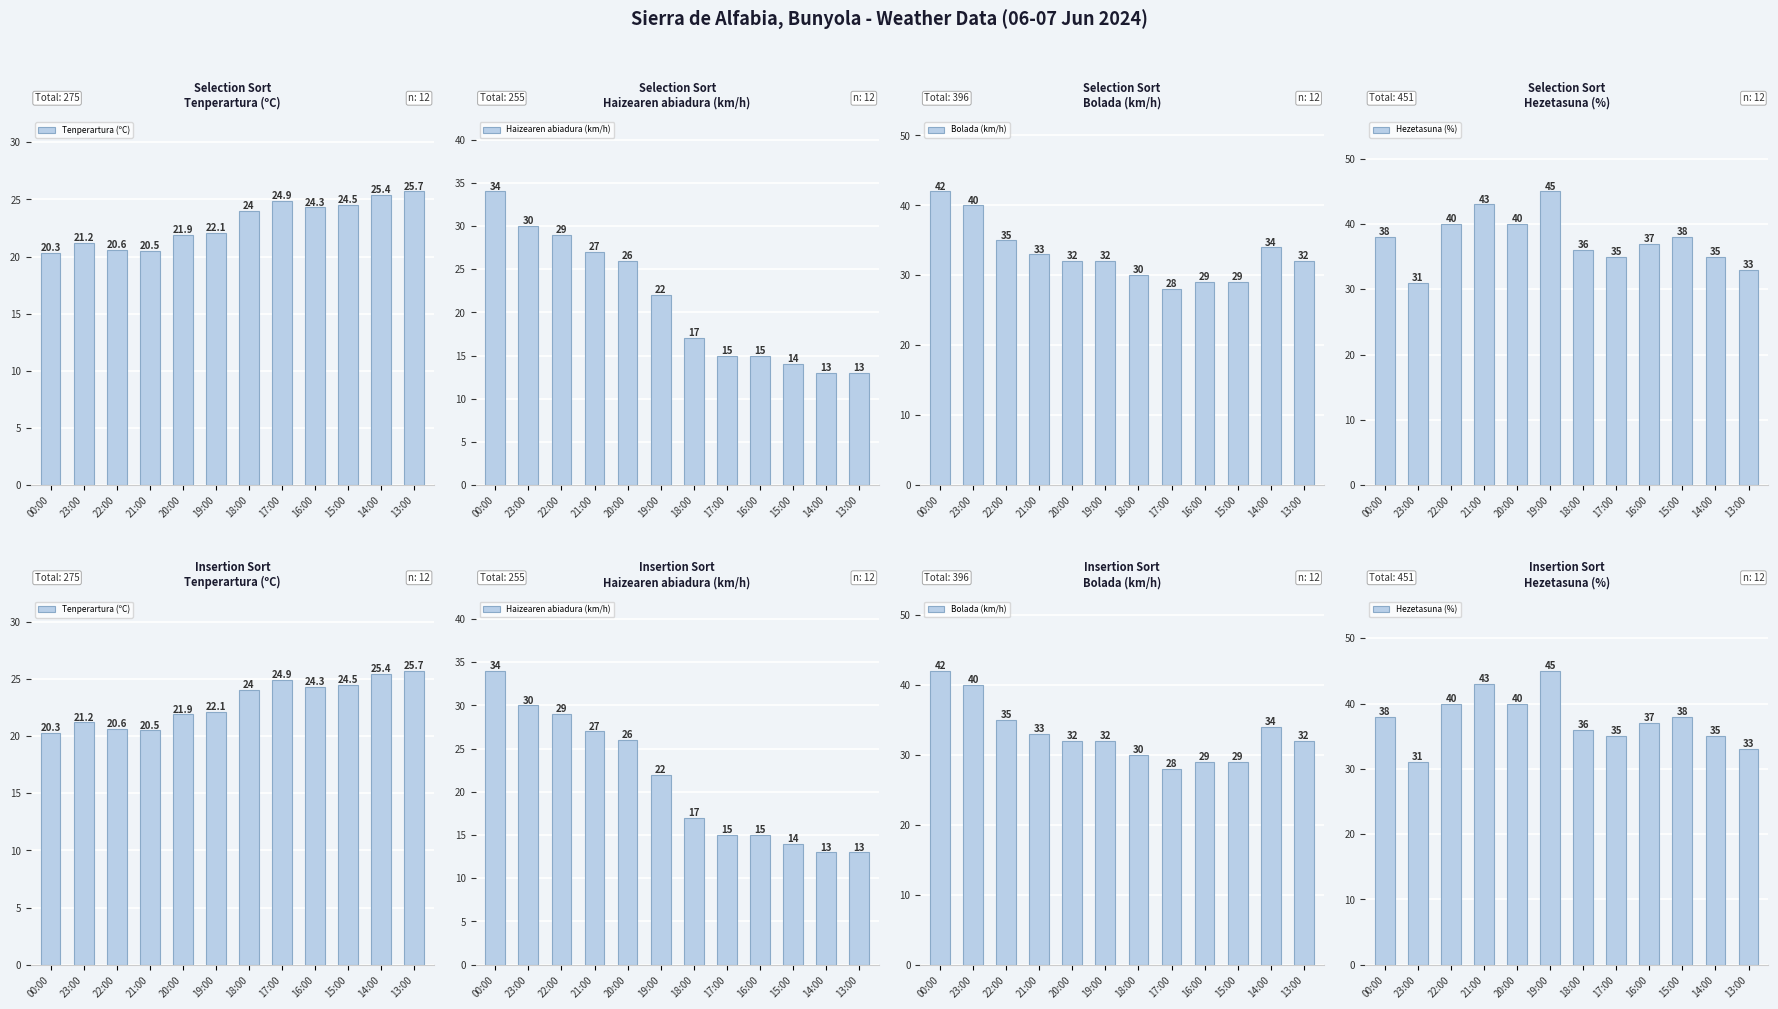

What is the label of the 1st bar from the left?

00:00